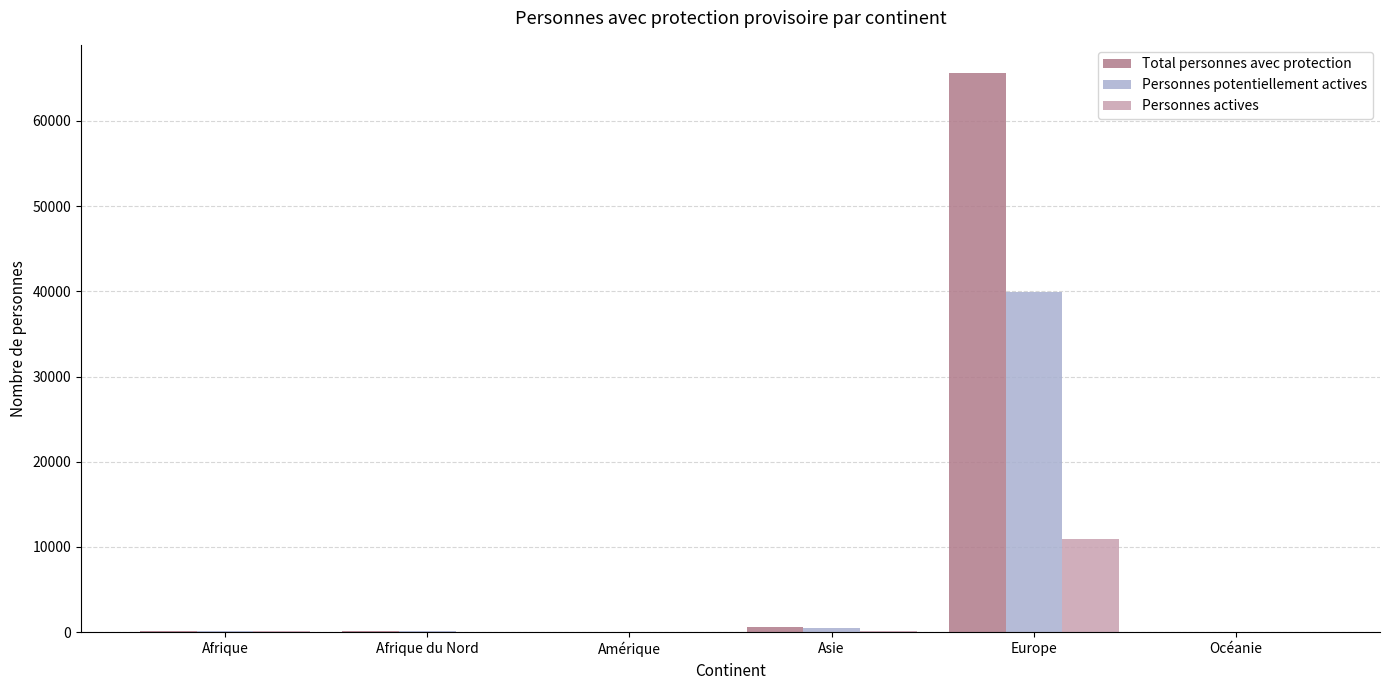

At which category does the chart reach its peak across all series?

Europe